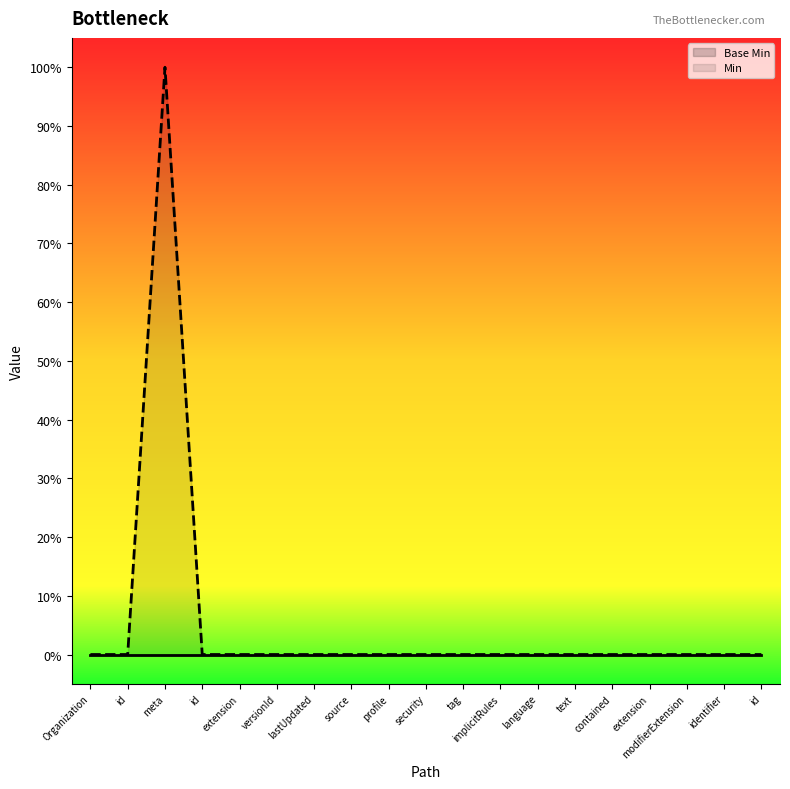

True or false: Base Min and Min cross at least once.

False